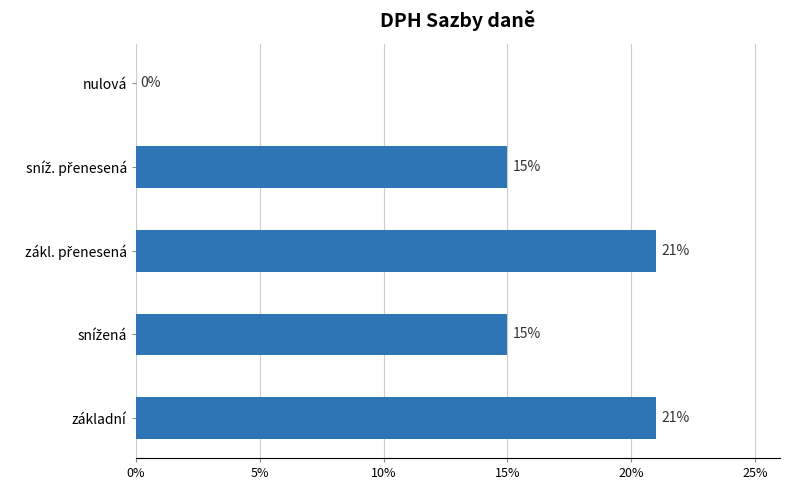

Are the bars grouped side by side (vs. stacked)?

No